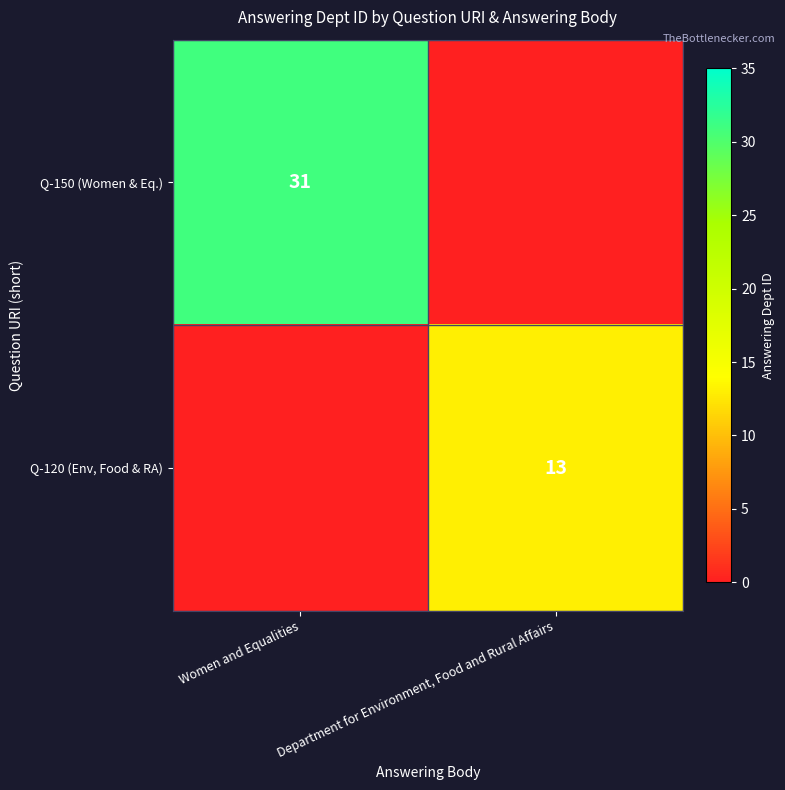

Is it true that Q-150 (Women & Eq.) equals 52 at Women and Equalities?

False